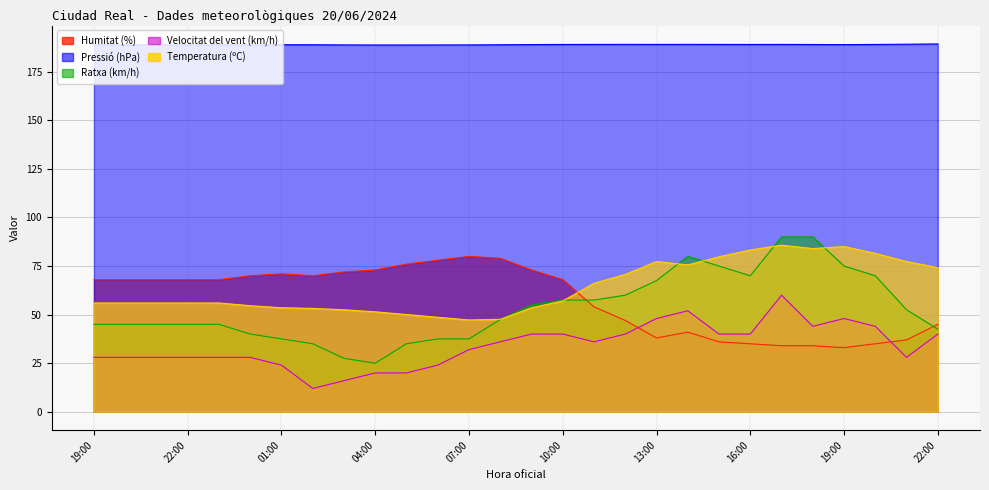

Count the number of data series in this chart.

5